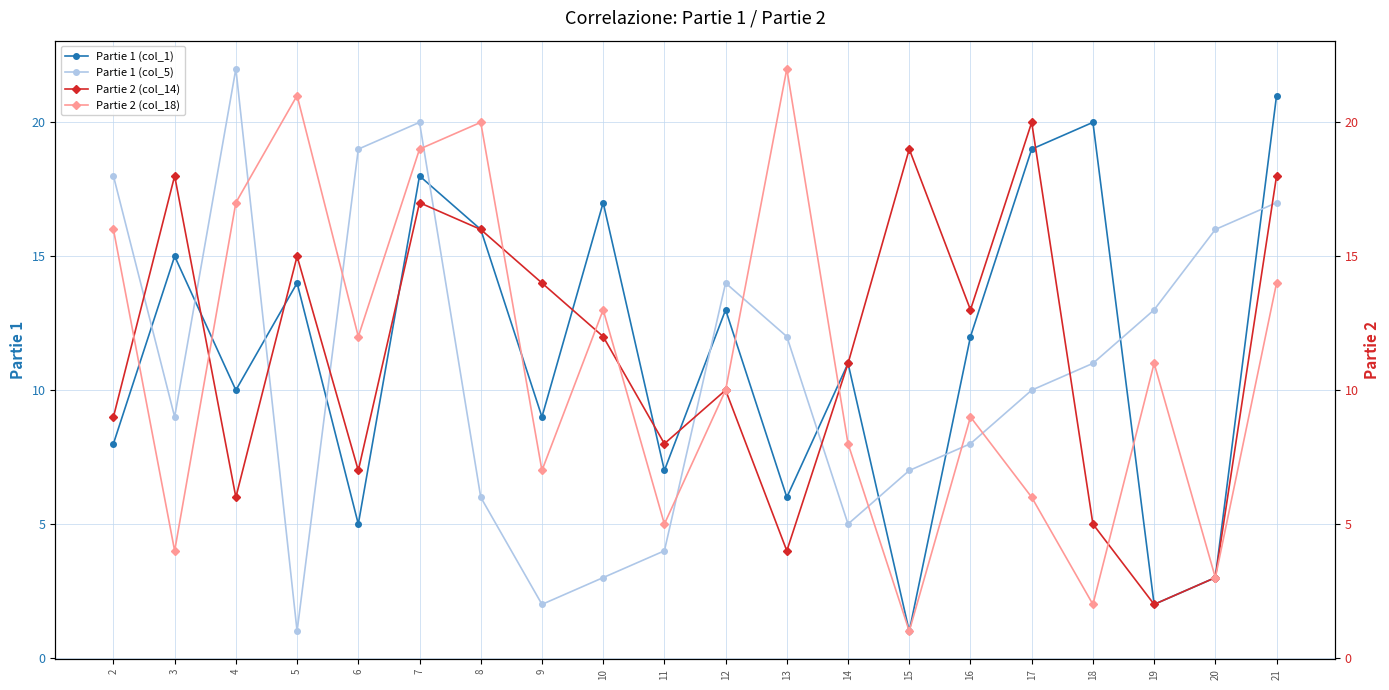

What is the greatest value displayed?

22